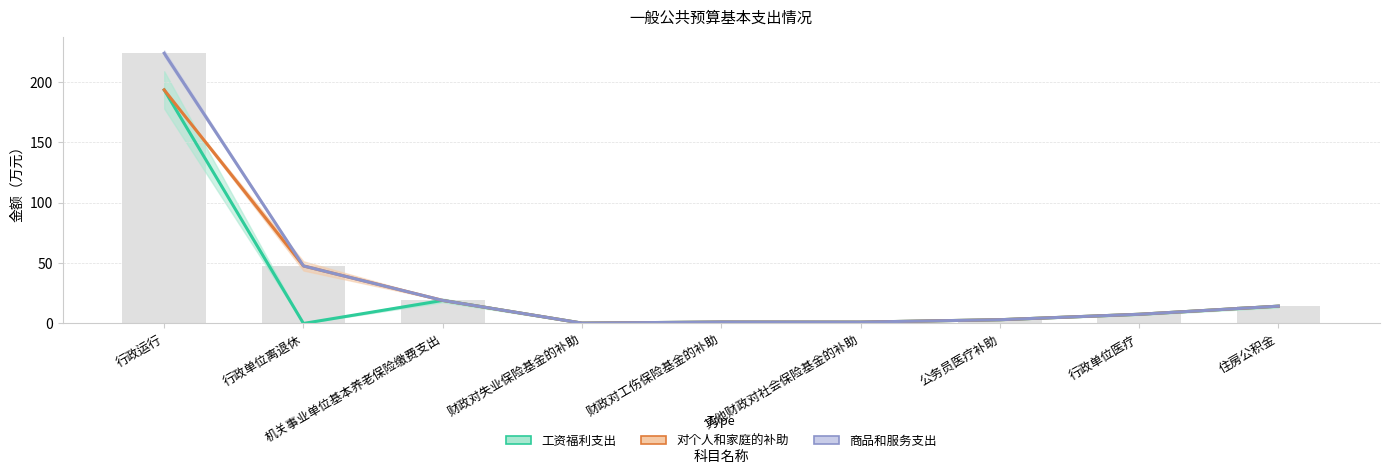

The value of 对个人和家庭的补助 at 行政单位离退休 is 77.3. True or false?

False